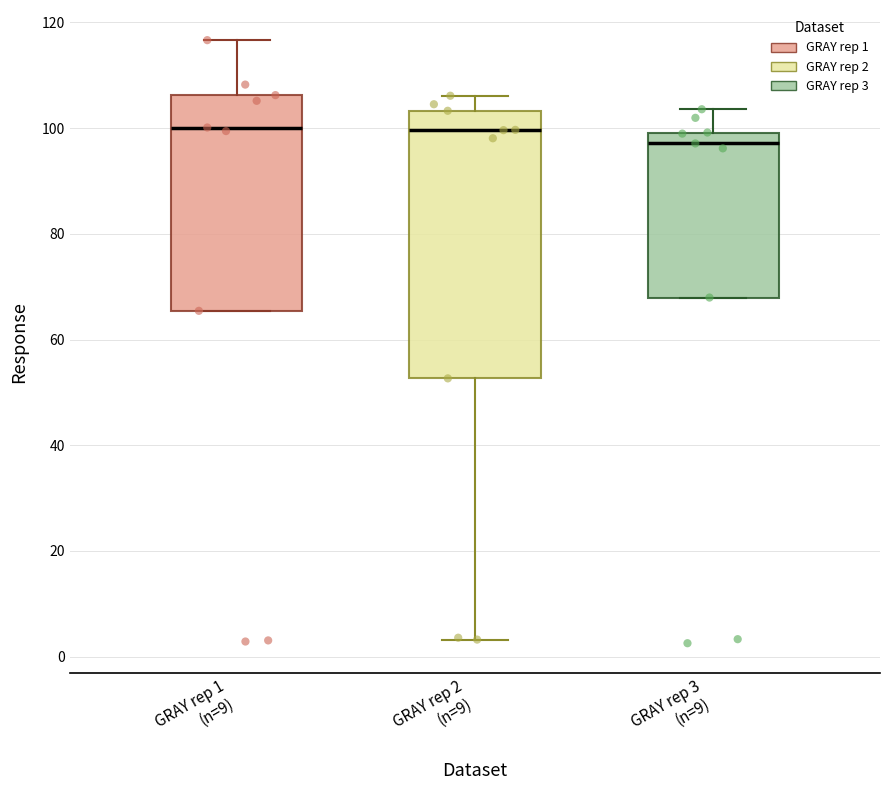

Reading left to right, read every box against the y-axis: the position of its median line, the range the box covers, and the ends of its whiskers. The values are not printed on the chart, so give them approximately, as read against the axis.

GRAY rep 1 (n=9): median 100, box 66 to 106, whiskers 66 to 116
GRAY rep 2 (n=9): median 100, box 52 to 104, whiskers 4 to 106
GRAY rep 3 (n=9): median 98, box 68 to 100, whiskers 68 to 104